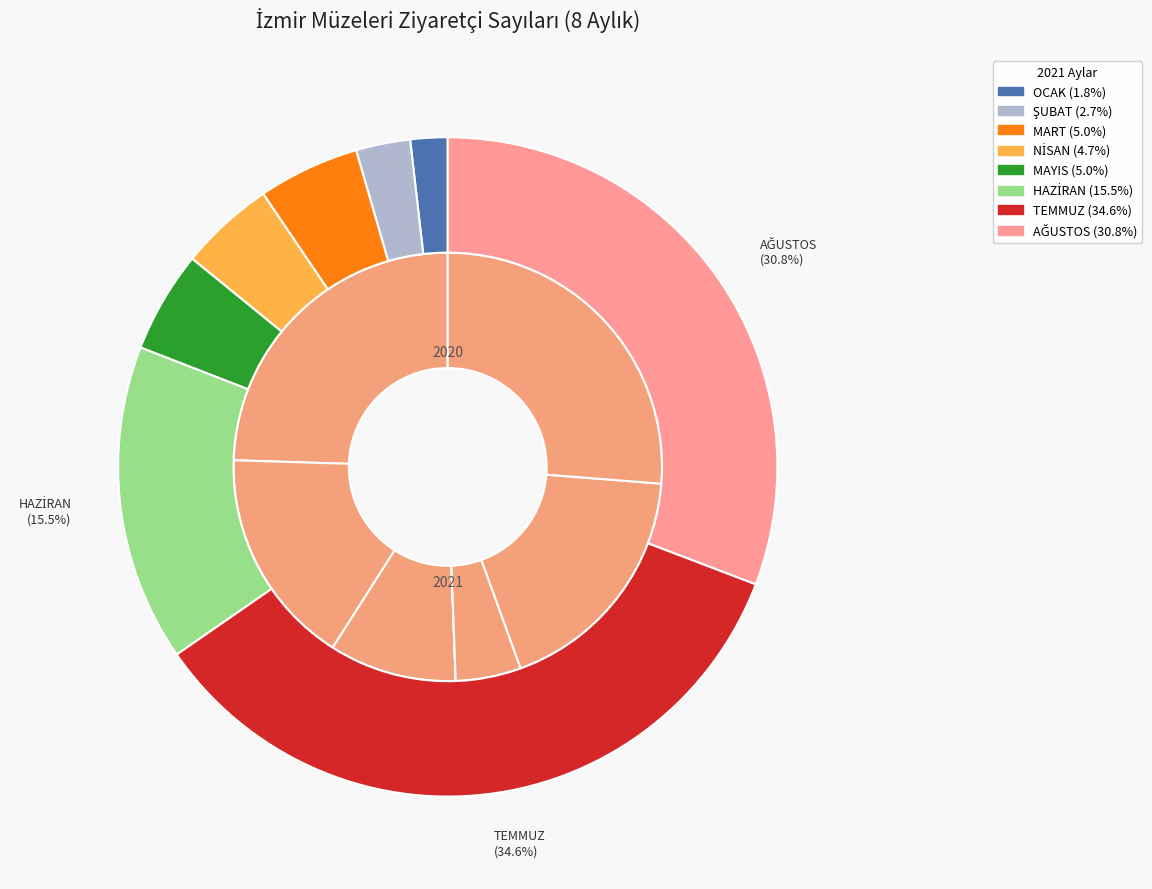

To the nearest percent, what portion does values_2020 represent?

16%